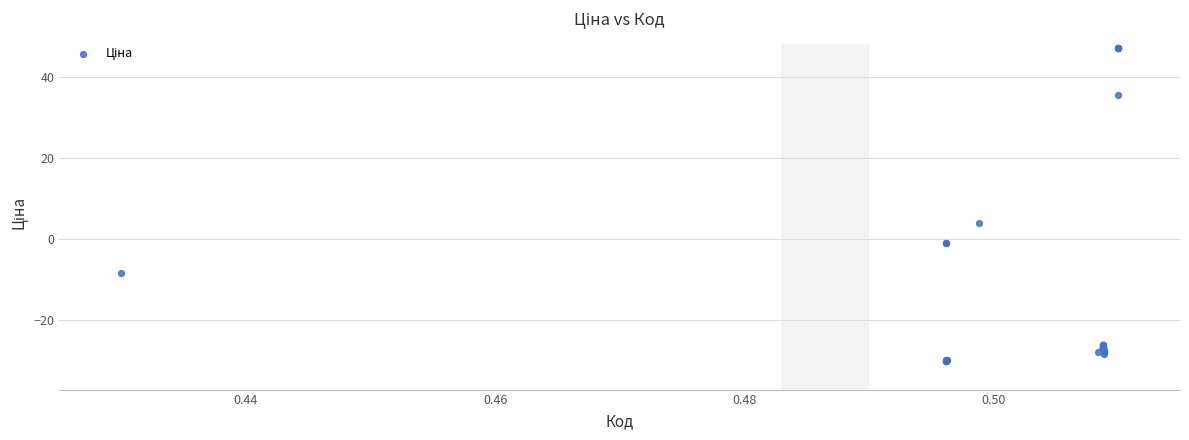

What Y value in the scatter plot is closest to 8?

4.0